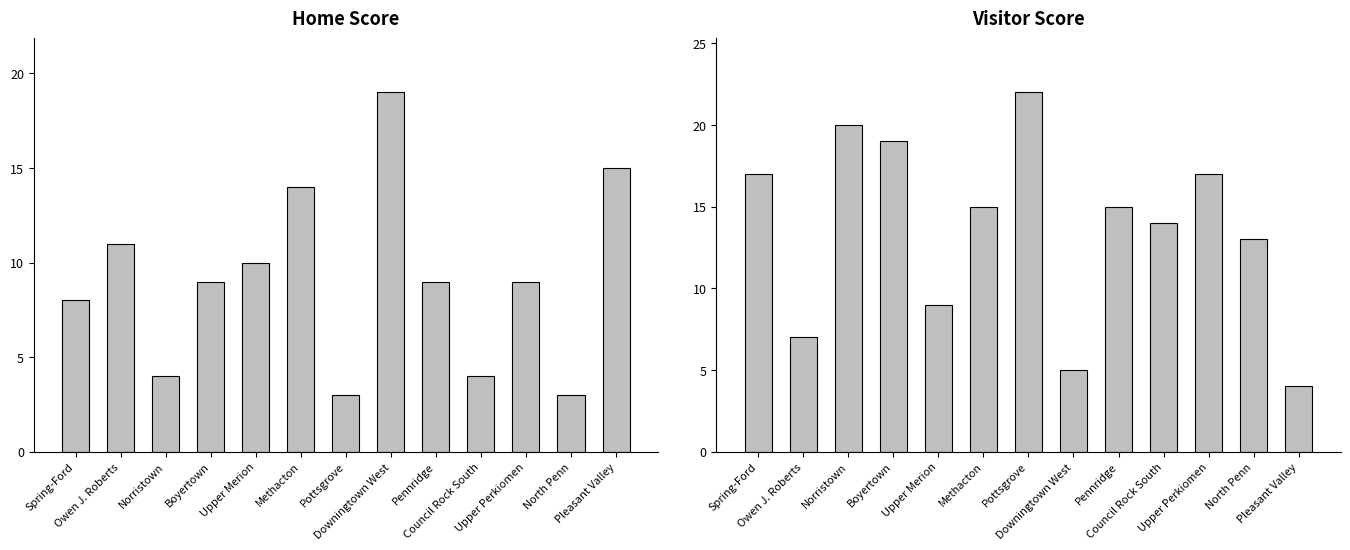

What is the difference between the highest and lowest values at Pottsgrove?

19